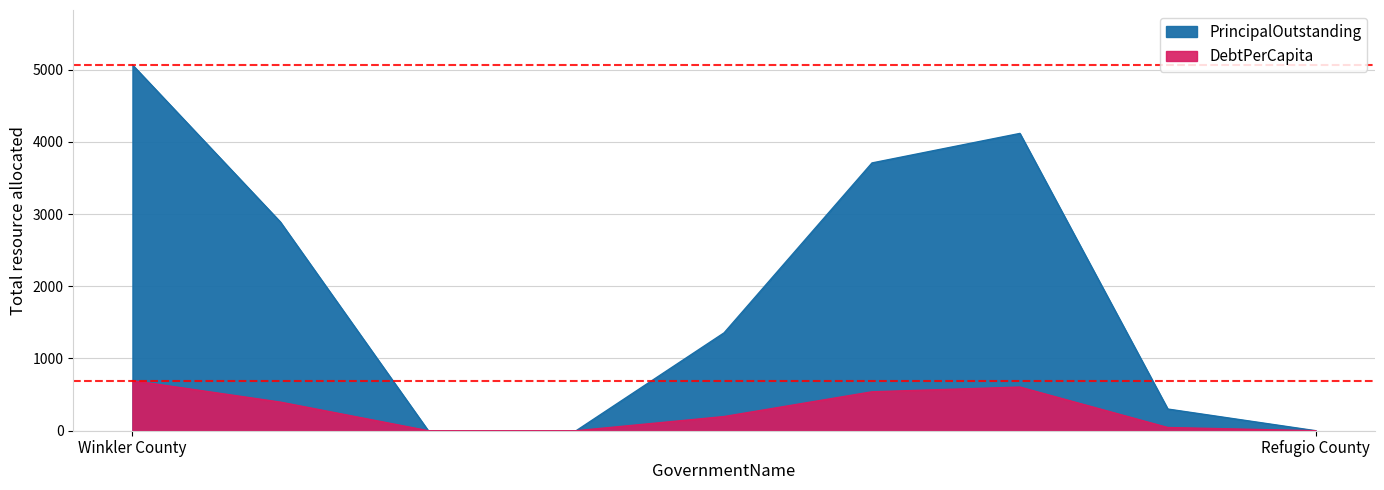

What are all the series names shown in the legend?

PrincipalOutstanding, DebtPerCapita